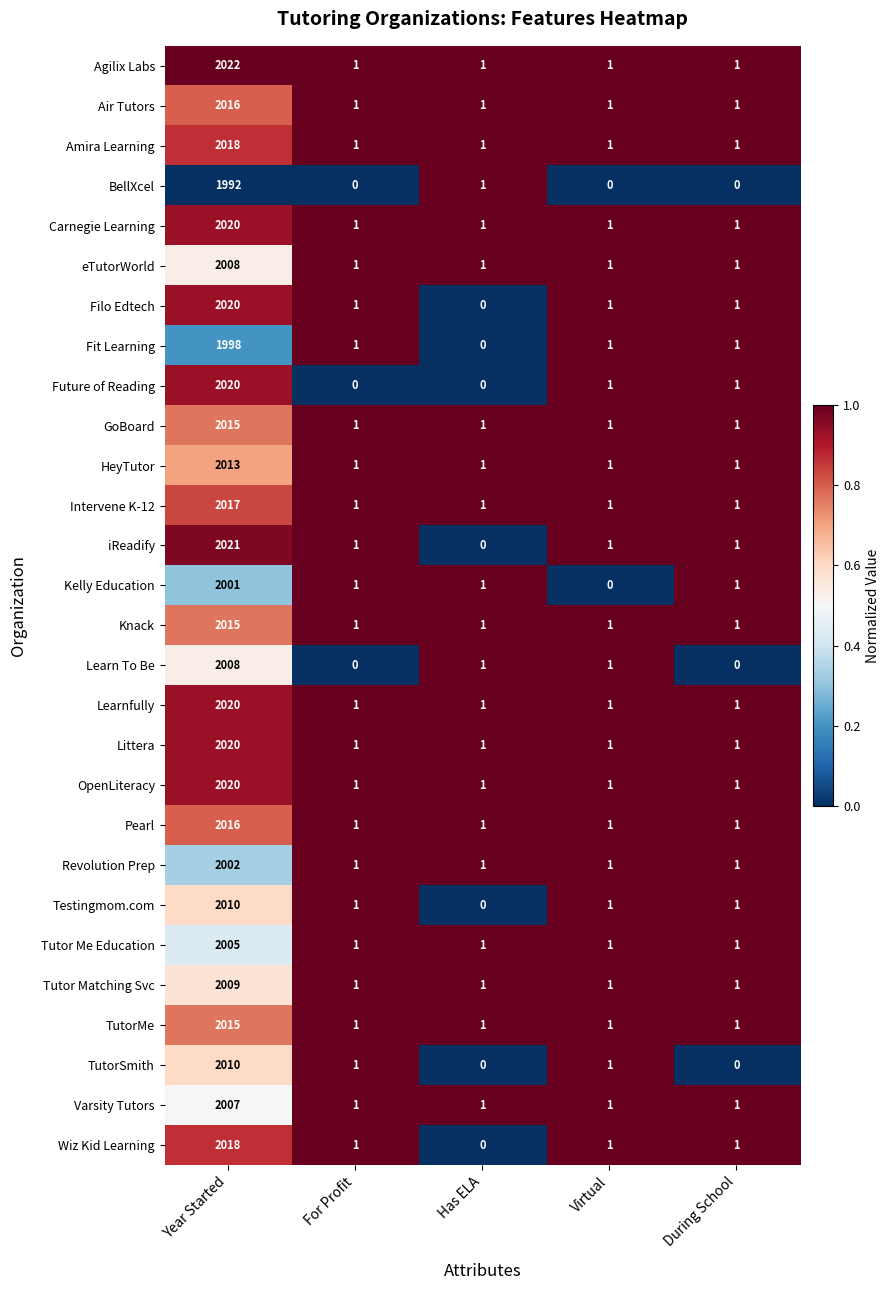

At which category is the sum across all series the highest?

Year Started